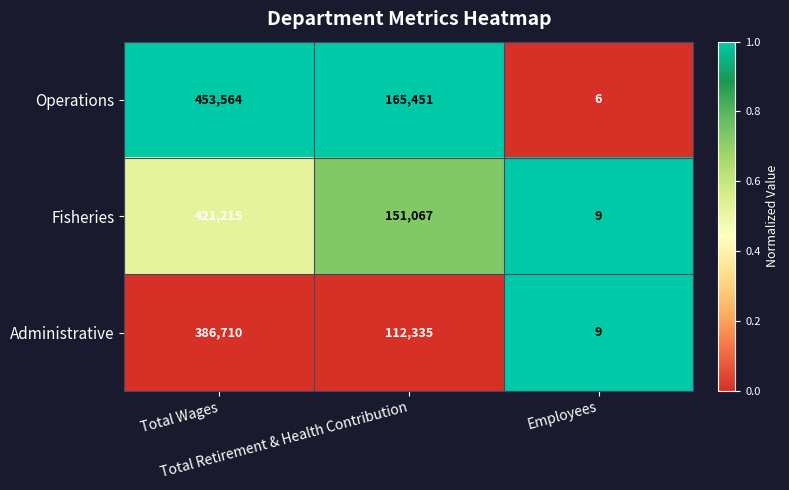

Rank the series by their average value, from highest to lowest.

Operations, Fisheries, Administrative